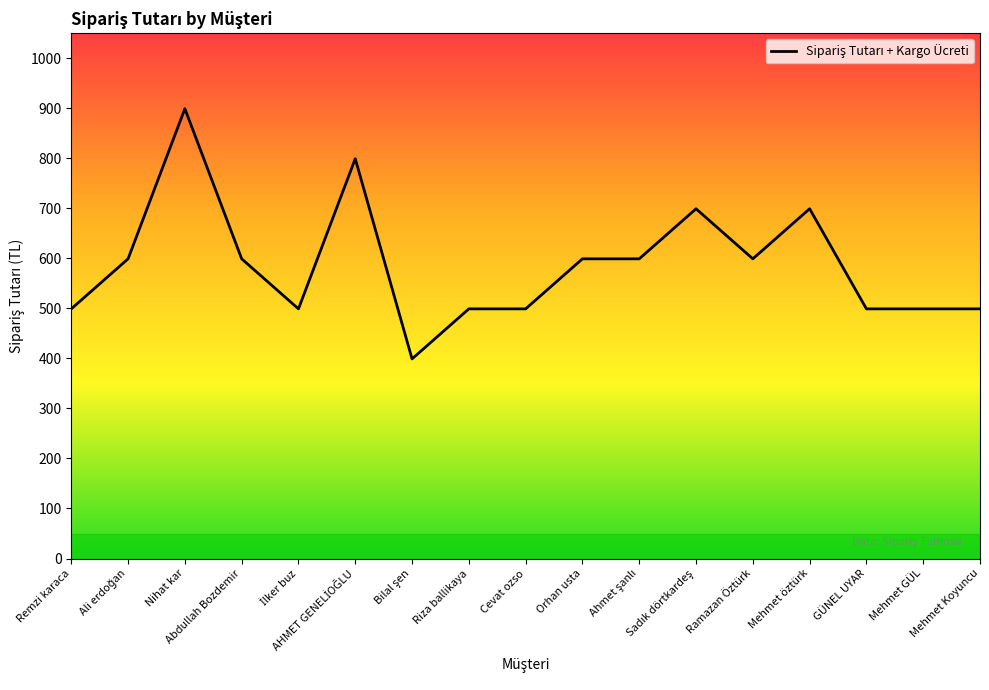

How many lines are shown in the chart?

1